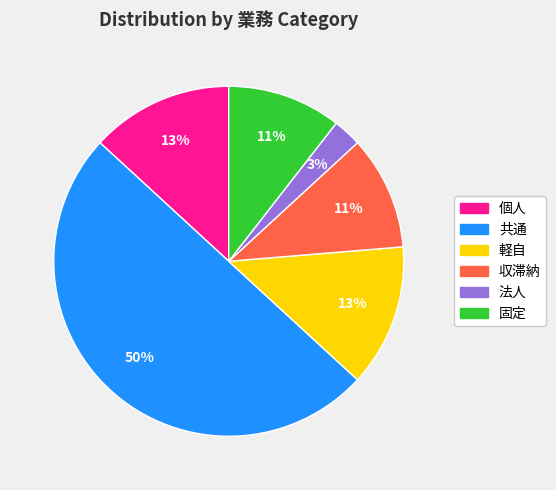

Does 法人 represent more than half of the total?

No